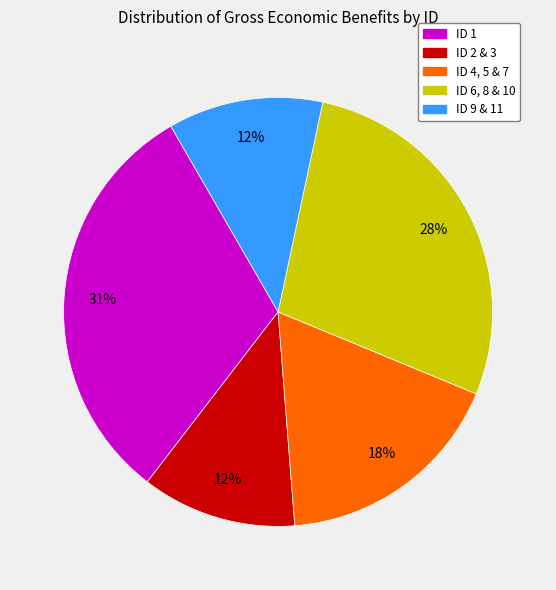

How many slices are in this pie chart?

5